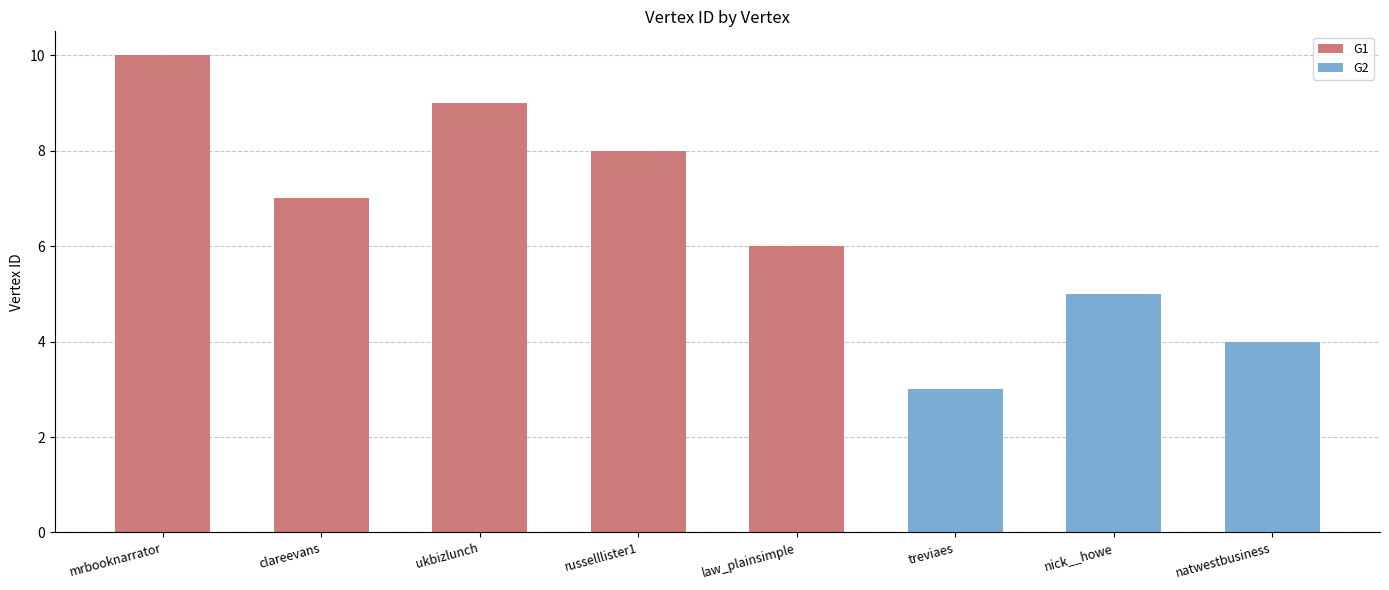

Count the number of values greater than 7.

3